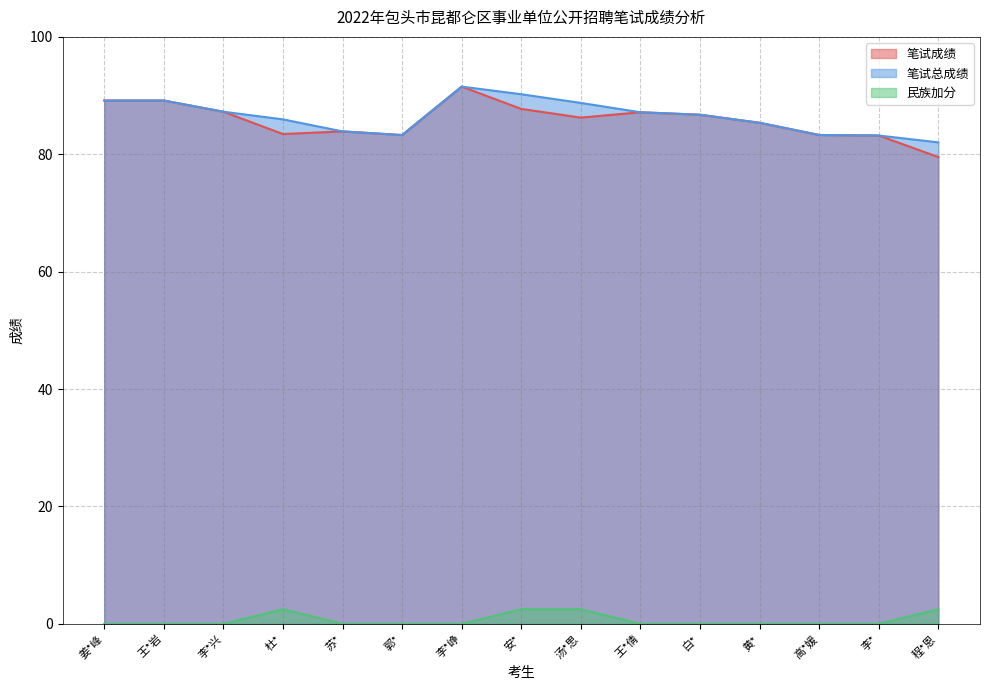

What position from the right is 程*恩?

1